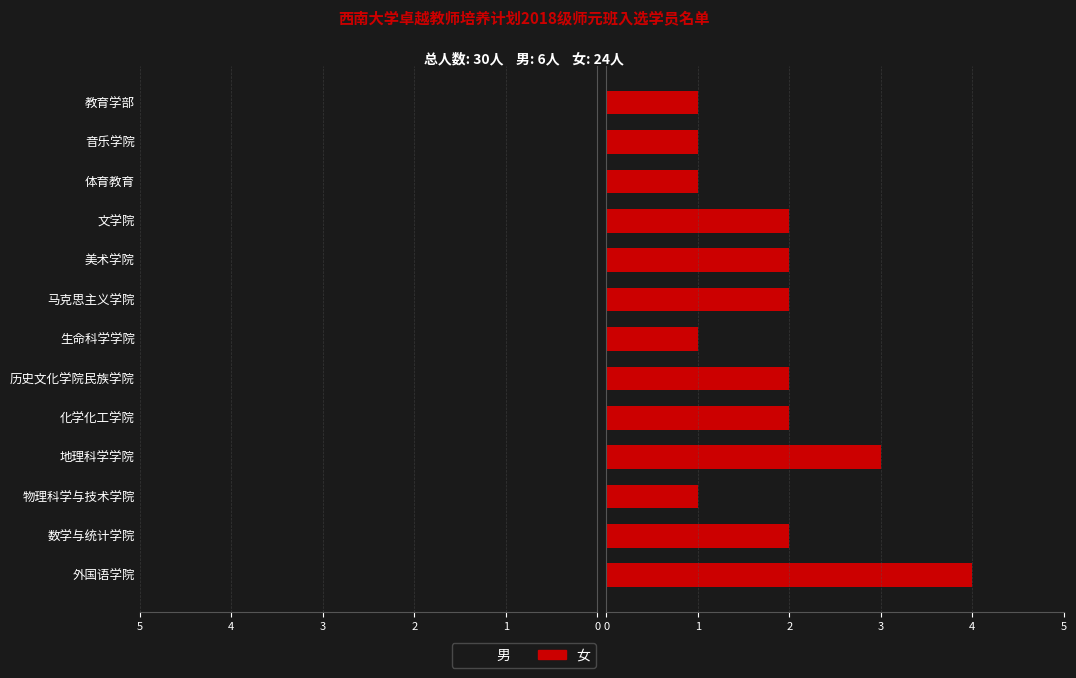

True or false: 男 has a value of -1 at 历史文化学院民族学院.

False